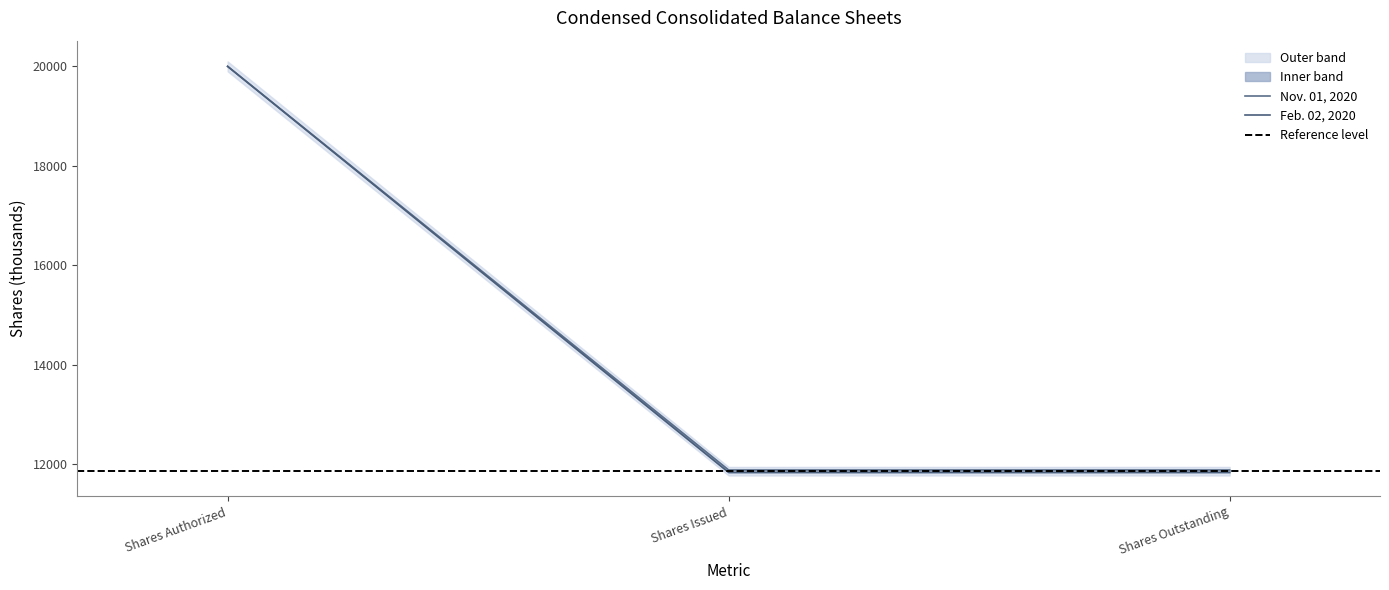

Between Shares Authorized and Shares Issued, which series saw the biggest shift?

Feb. 02, 2020